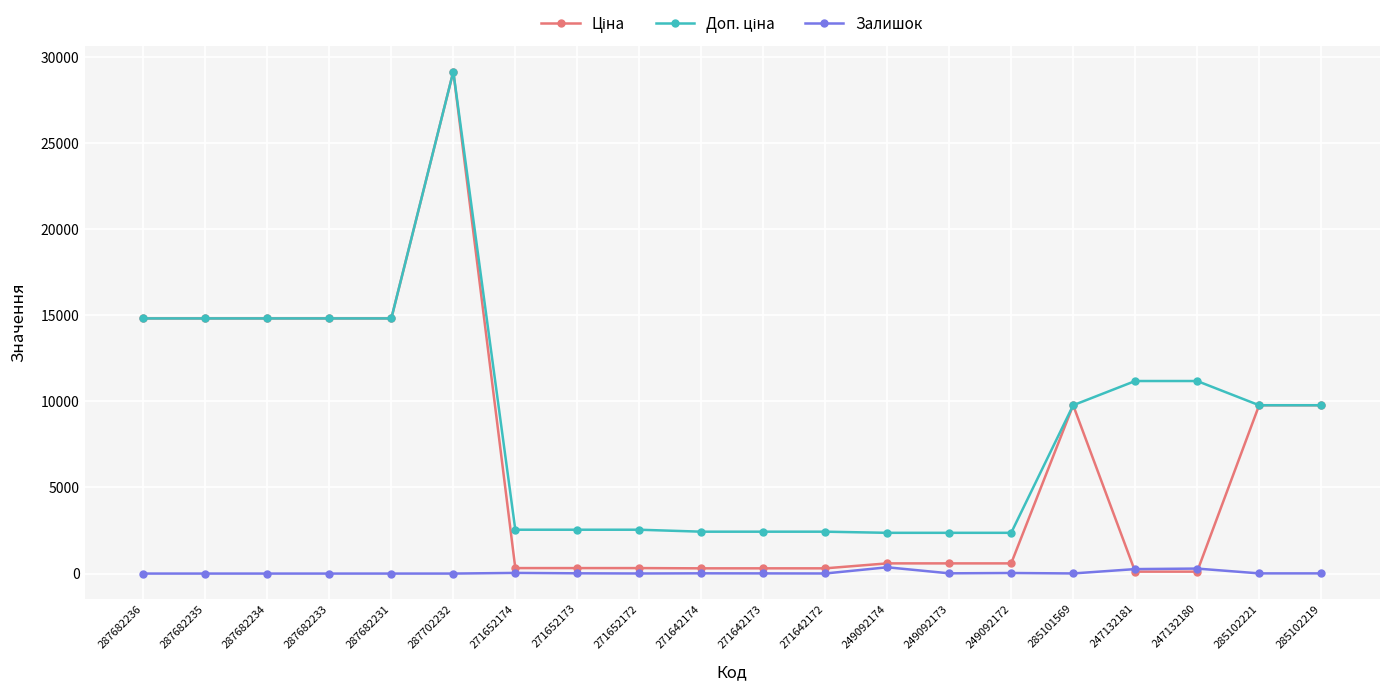

The Залишок series shows 365.0 at 249092174. True or false?

True